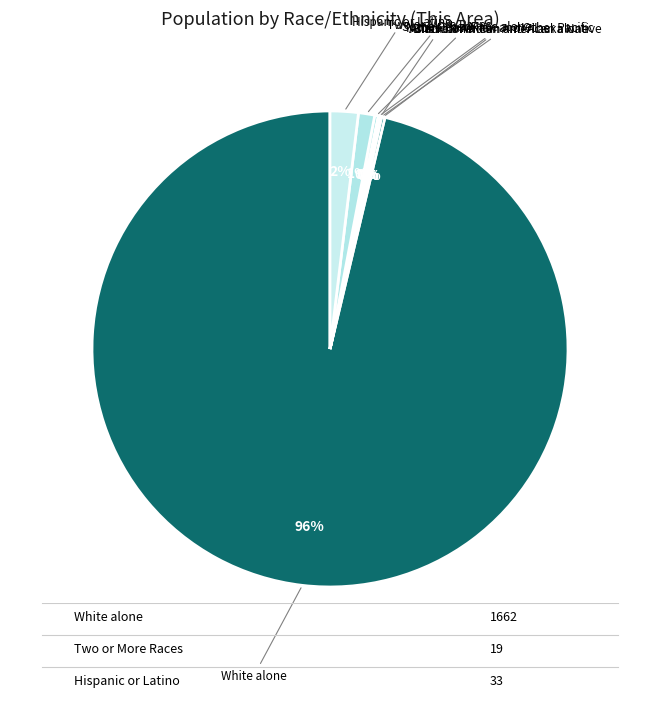

To the nearest percent, what is the average slice percentage?

12%